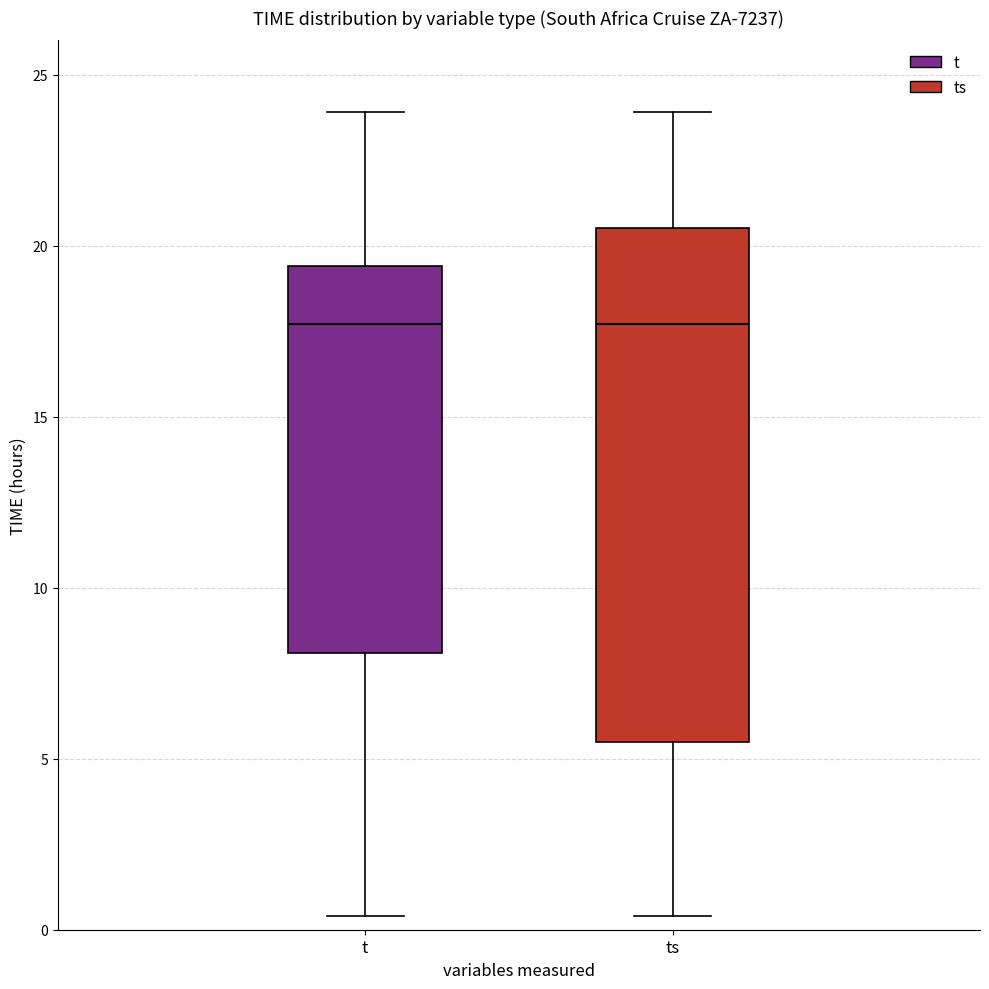

Reading left to right, read every box against the y-axis: the position of its median line, the range the box covers, and the ends of its whiskers. The values are not printed on the chart, so give them approximately, as read against the axis.

t: median 17.5, box 8.0 to 19.5, whiskers 0.5 to 24.0
ts: median 17.5, box 5.5 to 20.5, whiskers 0.5 to 24.0